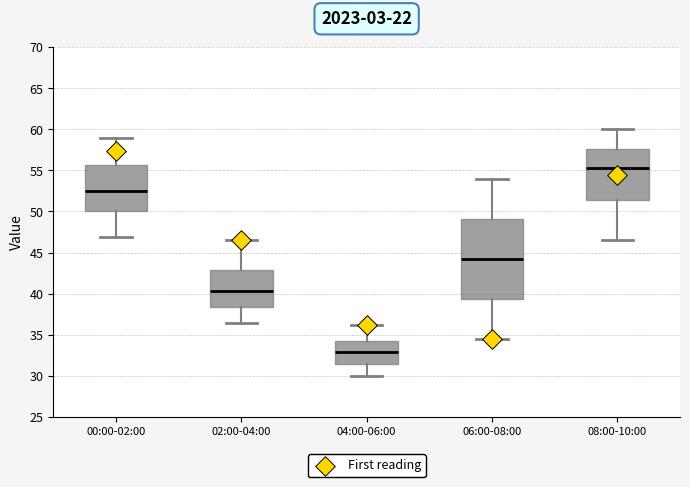

Comparing the boxes themselves (not the whiskers), which one is the tallest?

06:00-08:00